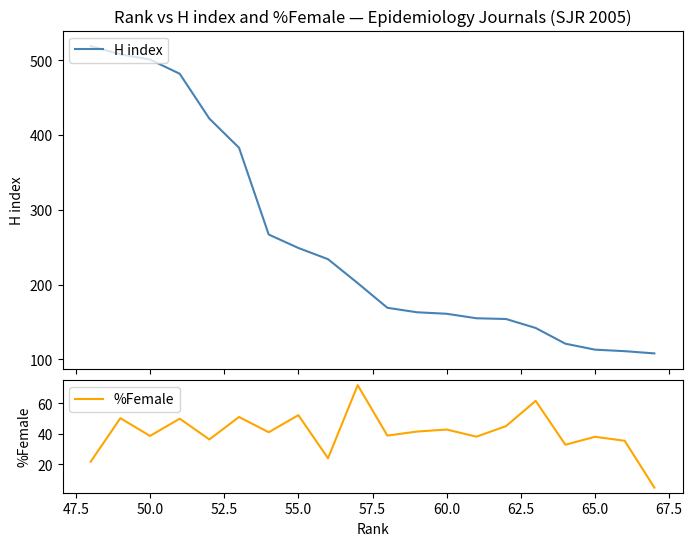

True or false: %Female has a value of 53.7 at 47.5.

False